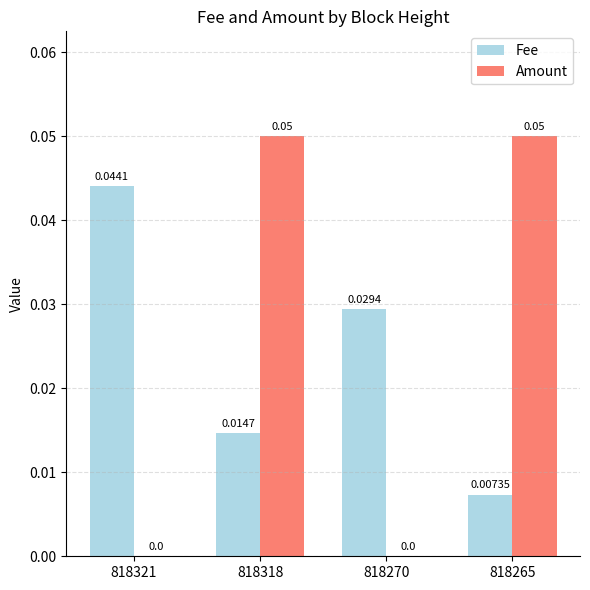

How many positive values does the Amount series have?

2